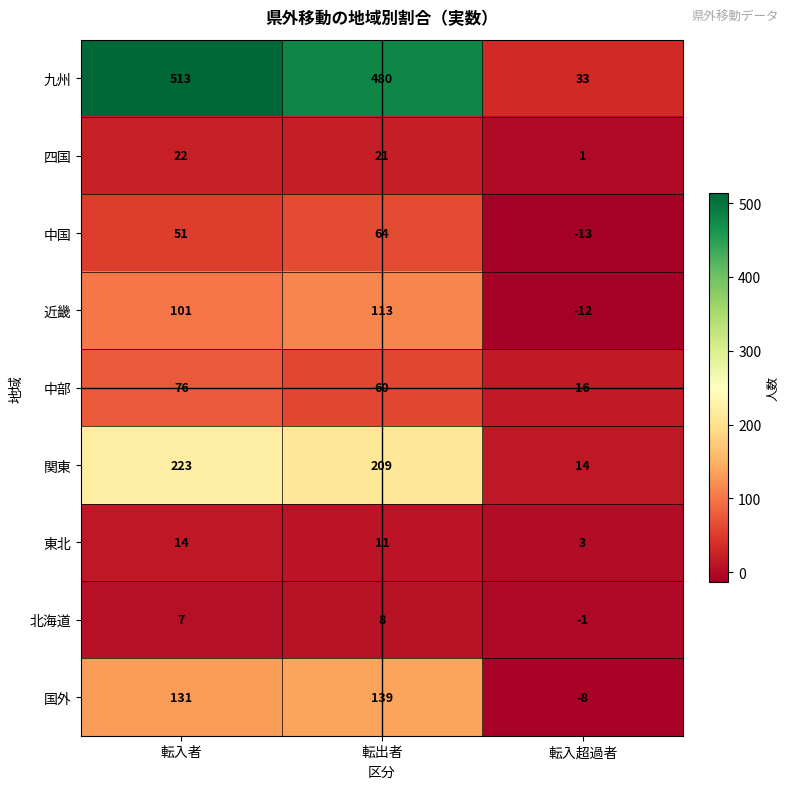

Which series has the largest range (max minus min)?

九州